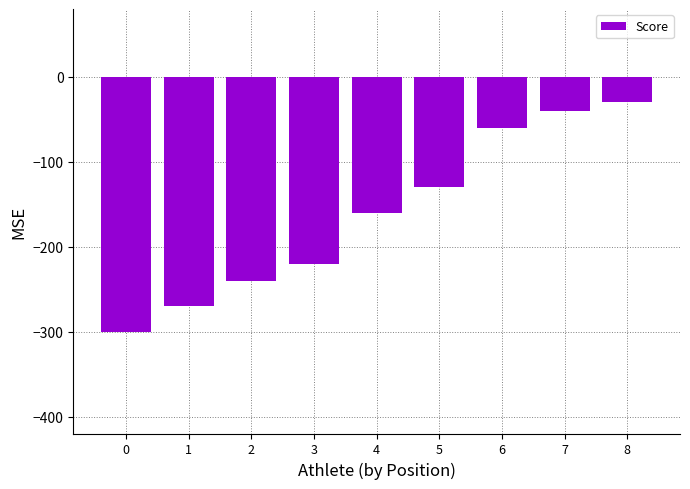

How many bars are there in total?

9